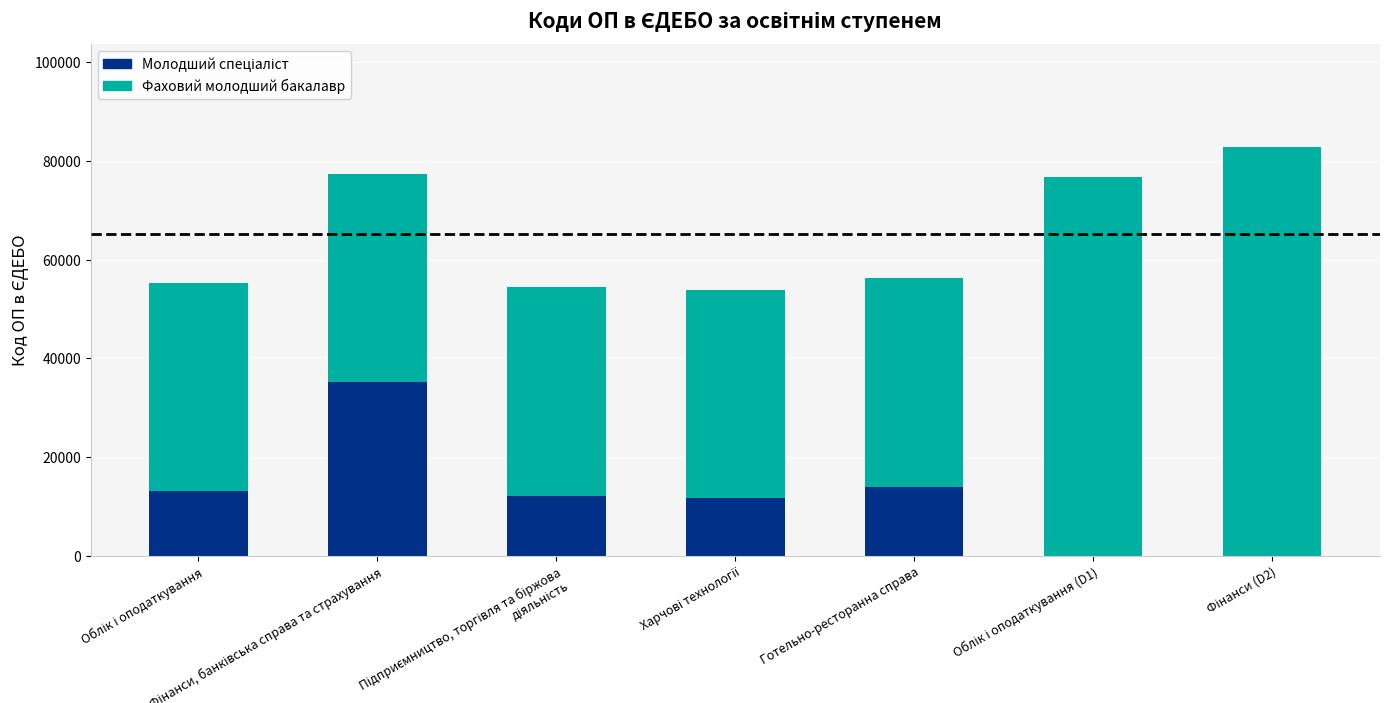

Does the chart contain stacked bars?

Yes